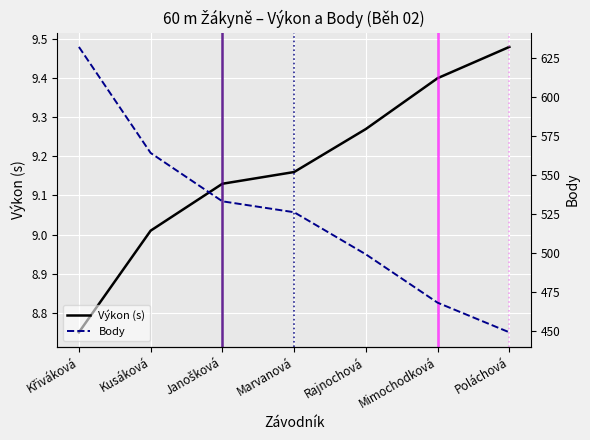

List the series in order of their overall mean, lowest first.

Výkon (s), Body